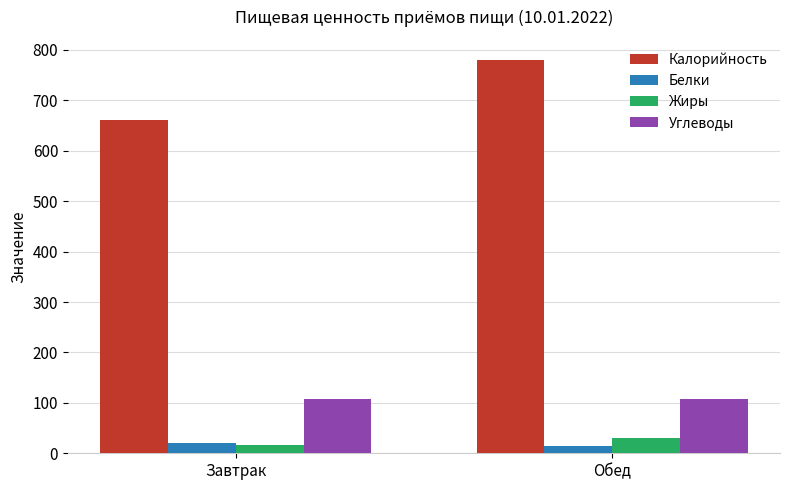

The Углеводы series shows 56.8 at Обед. True or false?

False